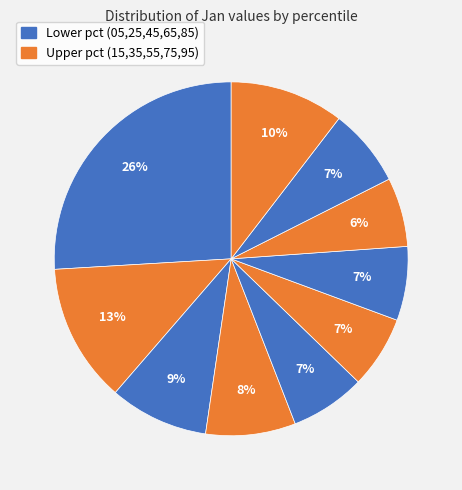

Is there any slice that represents more than half of the pie?

No